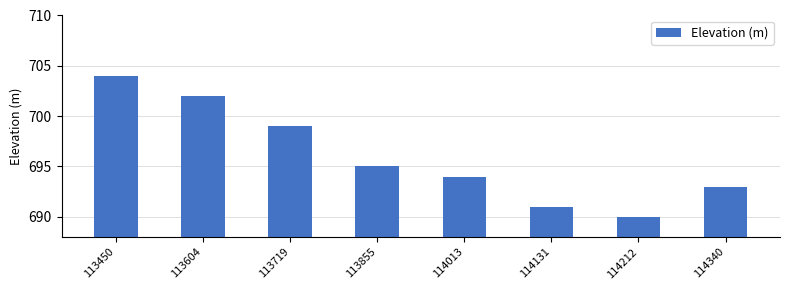

Which has a higher value, 114131 or 113450?

113450